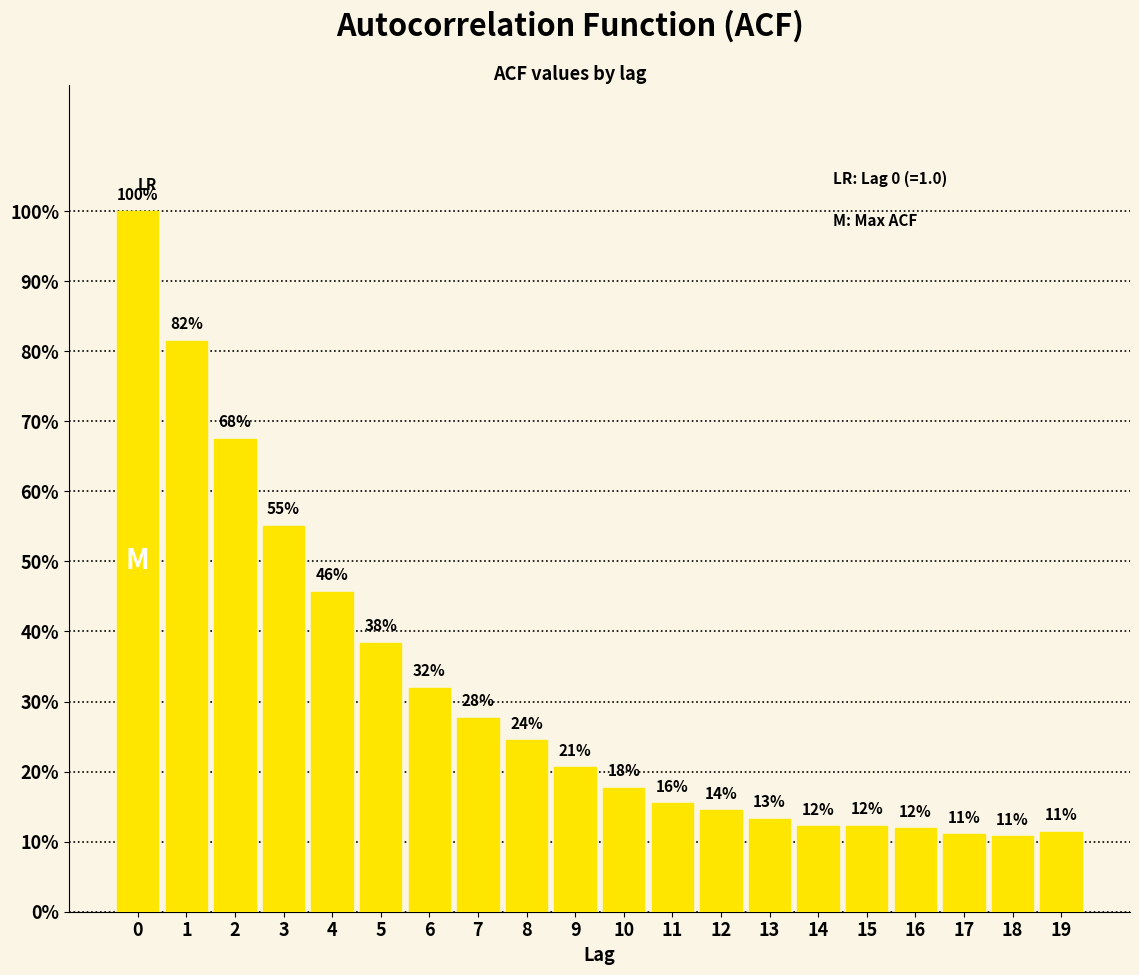

Are the bars horizontal?

No